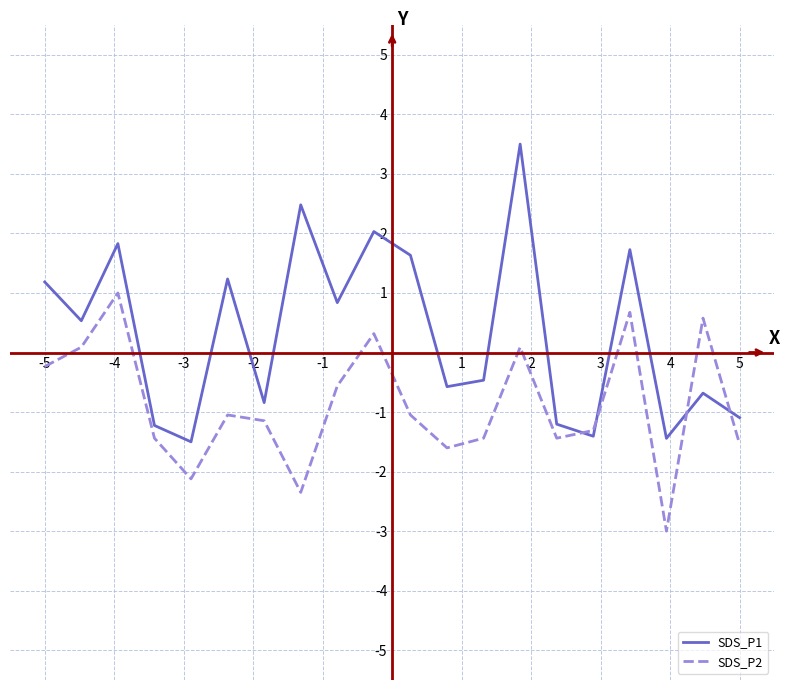

True or false: SDS_P1 has more than 2 interior local peaks.

True